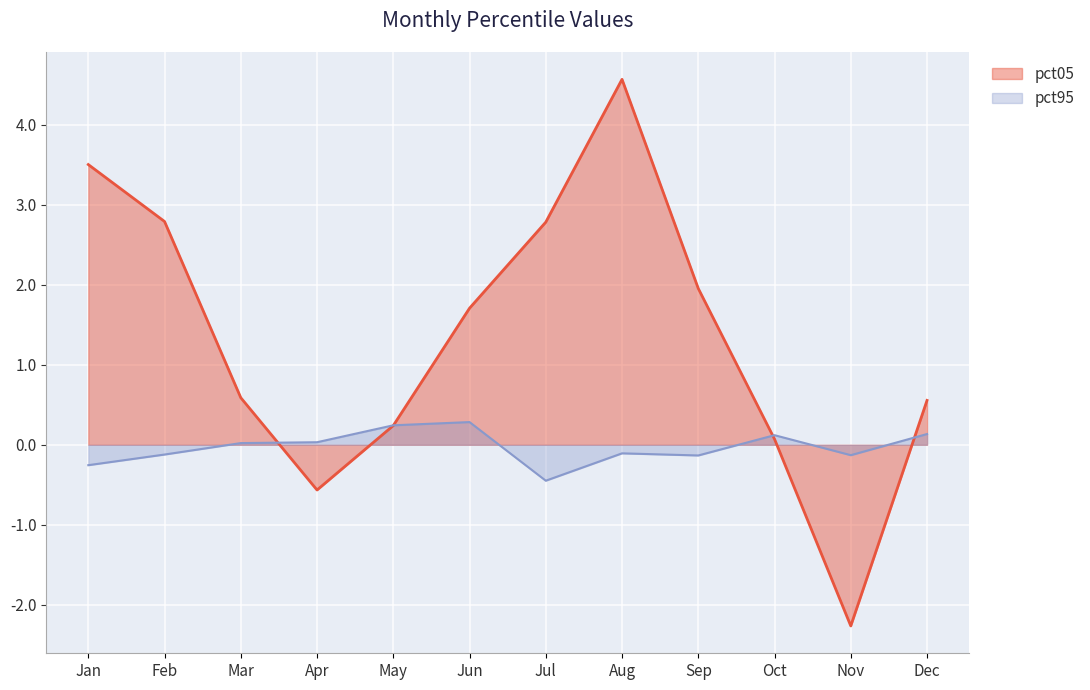

What is the minimum value shown in the chart?

-2.3